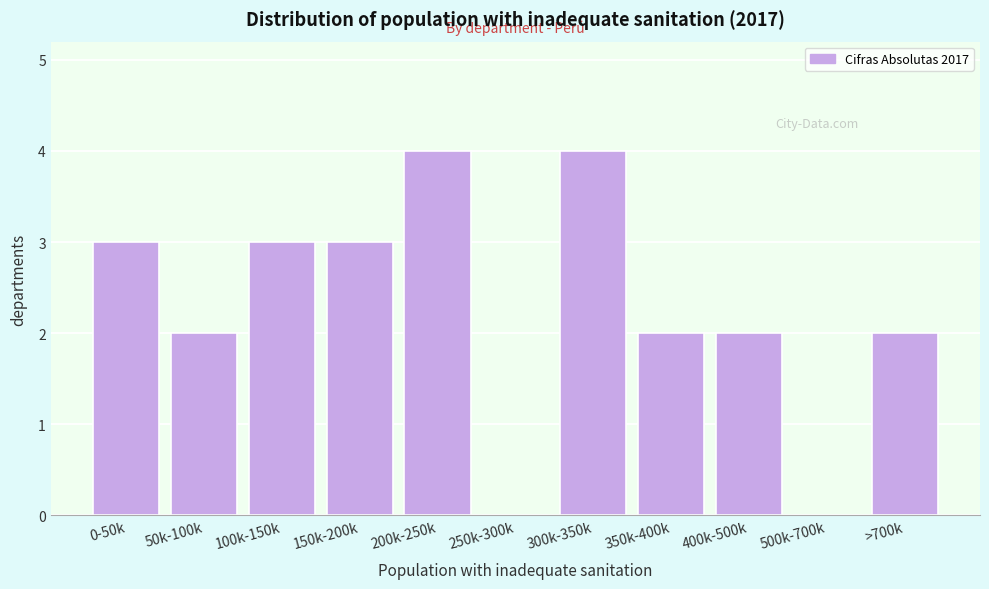

Reading right to left, extract all data points from this chart.

>700k=2	500k-700k=0	400k-500k=2	350k-400k=2	300k-350k=4	250k-300k=0	200k-250k=4	150k-200k=3	100k-150k=3	50k-100k=2	0-50k=3